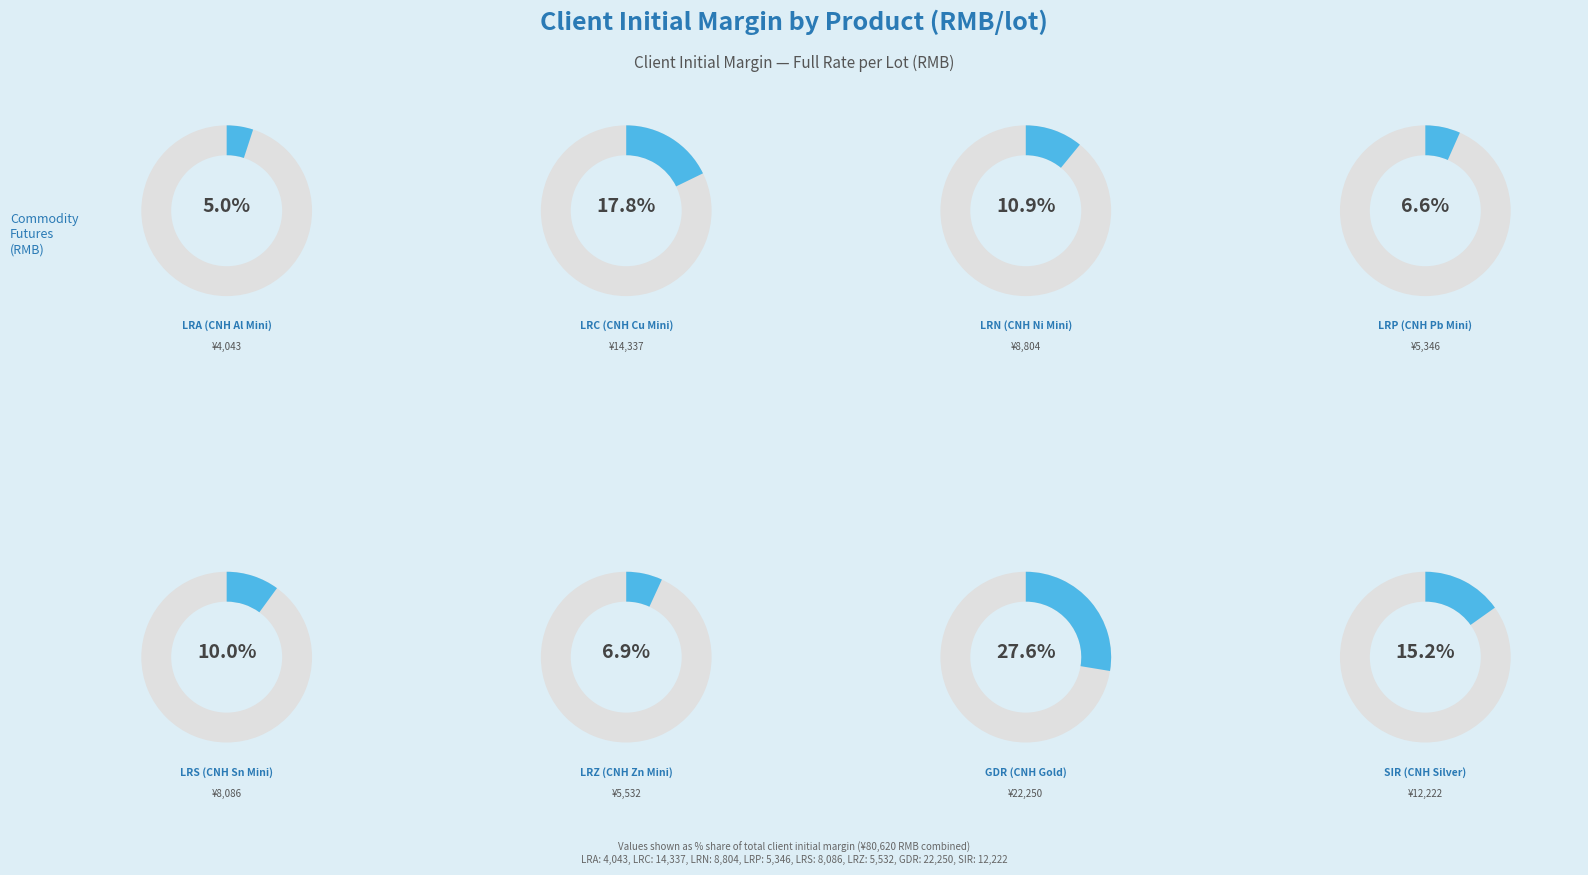

Which category has the biggest portion of the pie?

GDR